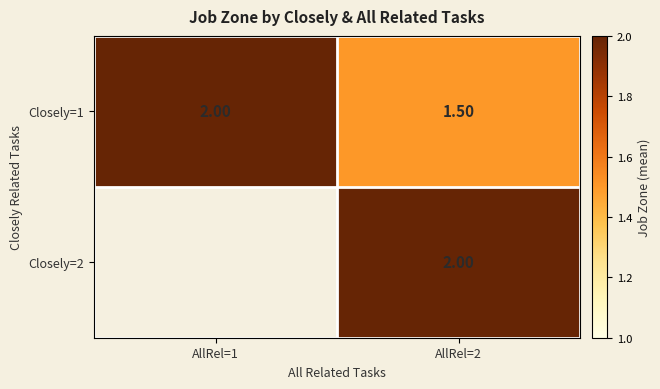

List the labels in order of Closely=1 value, largest first.

AllRel=1, AllRel=2